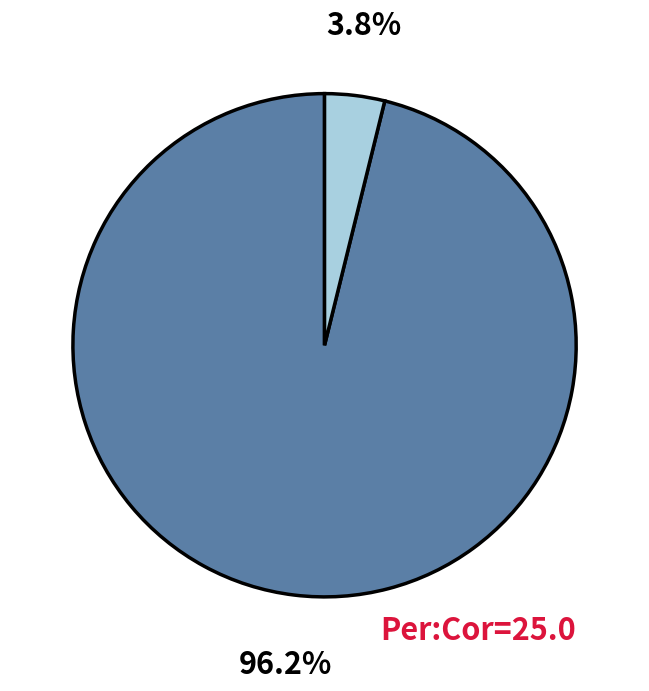

Is there any slice that represents more than half of the pie?

Yes